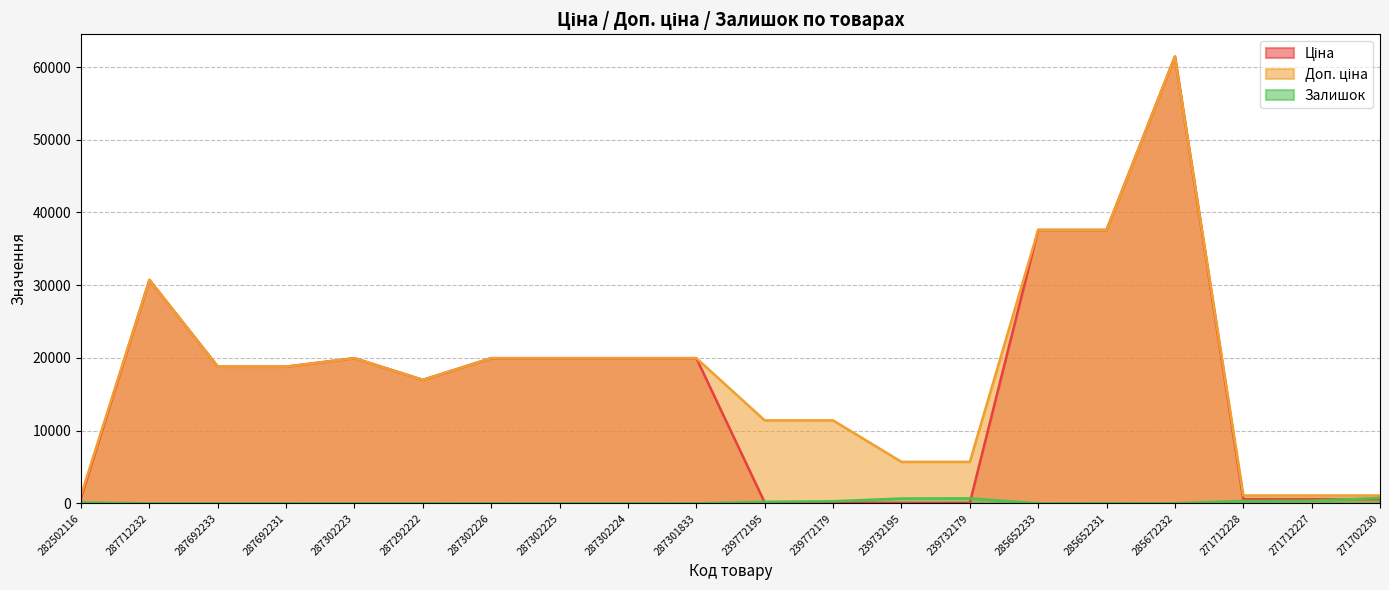

Which series has the largest total across all categories?

Доп. ціна